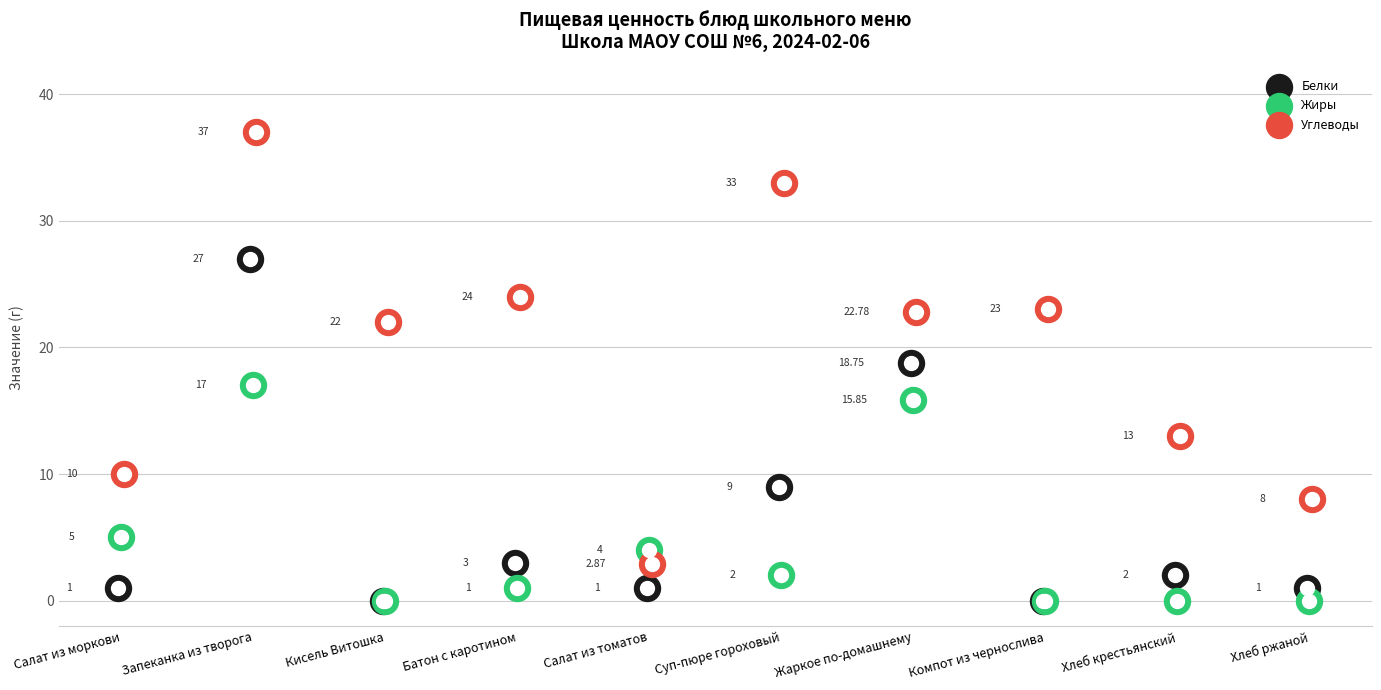

What is the total value across all series at Запеканка из творога?

81.0